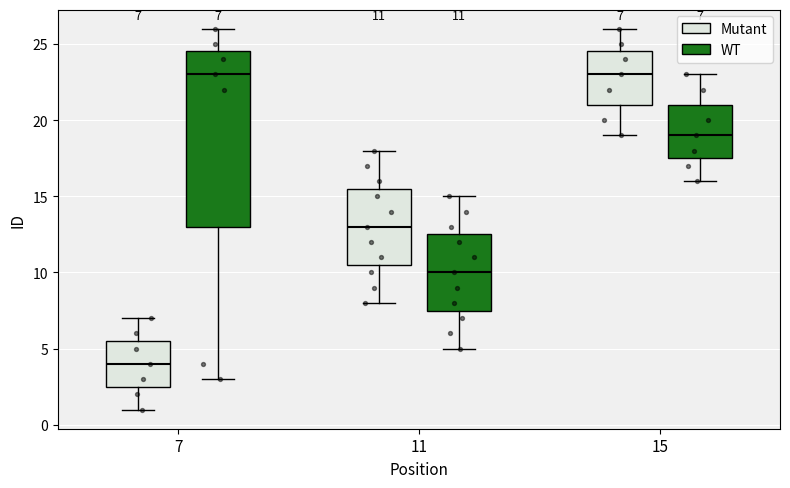

Which box is the tallest, from its lower edge to its upper edge?

7 (WT)